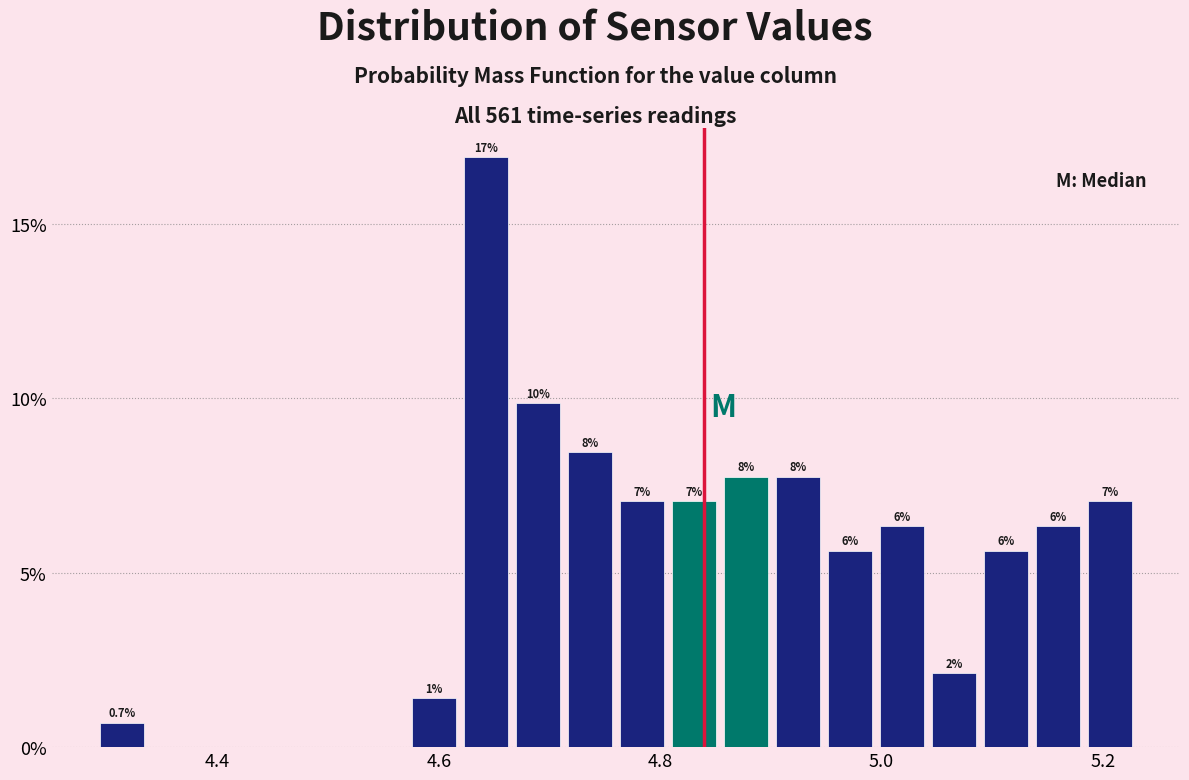

Read against the x-axis, roughly where is the centre of the tallest bar?

4.64